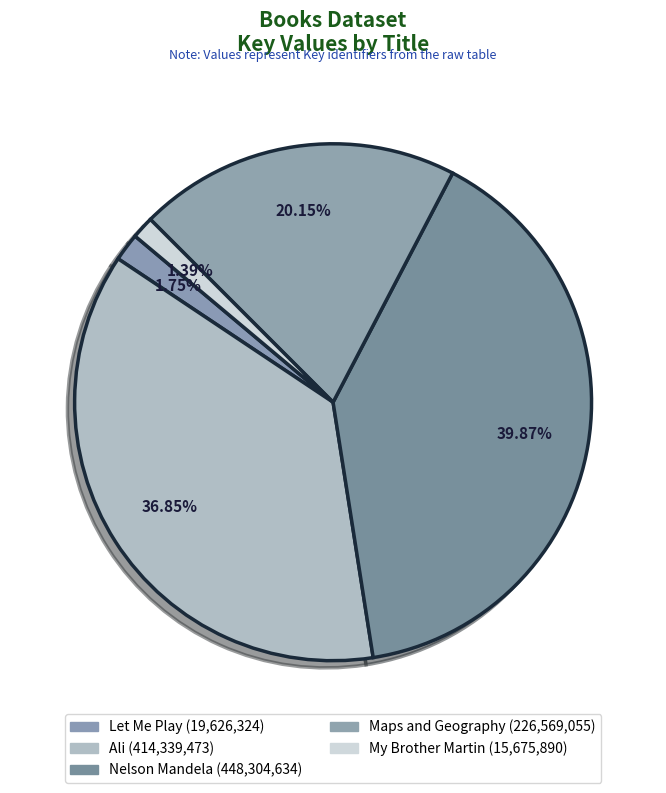

What is the total percentage of Nelson Mandela and Let Me Play?

41.6%